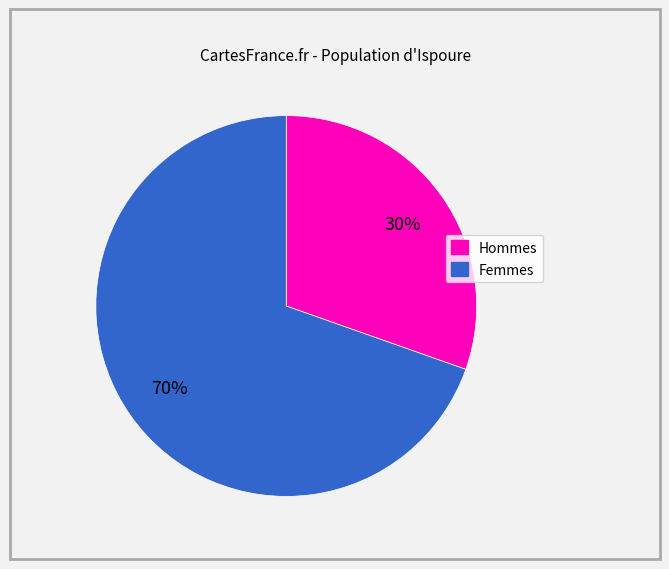

To the nearest percent, what is the average slice percentage?

50%